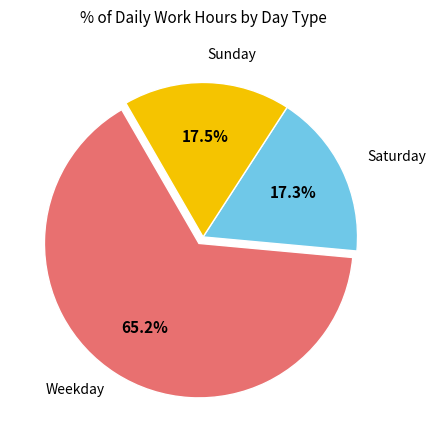

Count the number of slices in the pie.

3